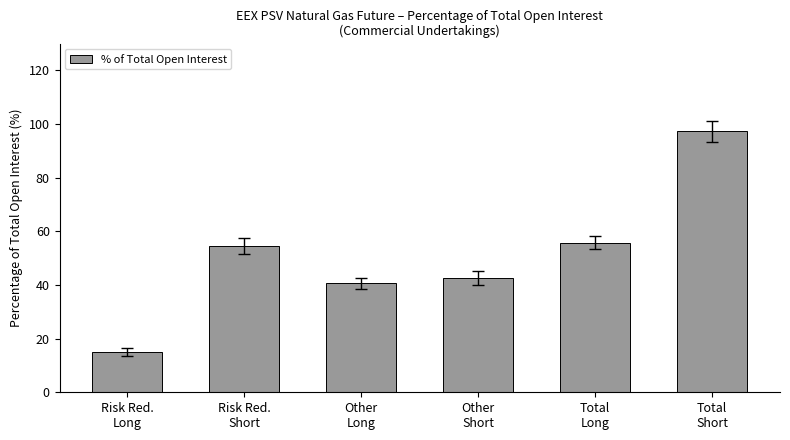

Which has a higher value, Risk Red.
Short or Other
Long?

Risk Red.
Short